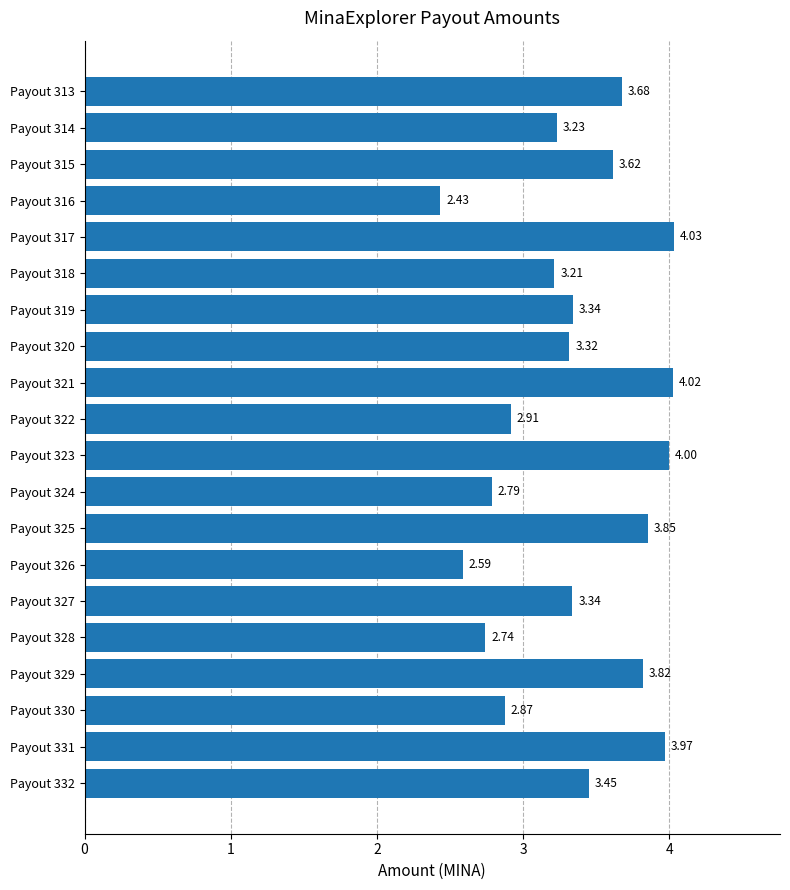

What is the sum of all values?

67.2